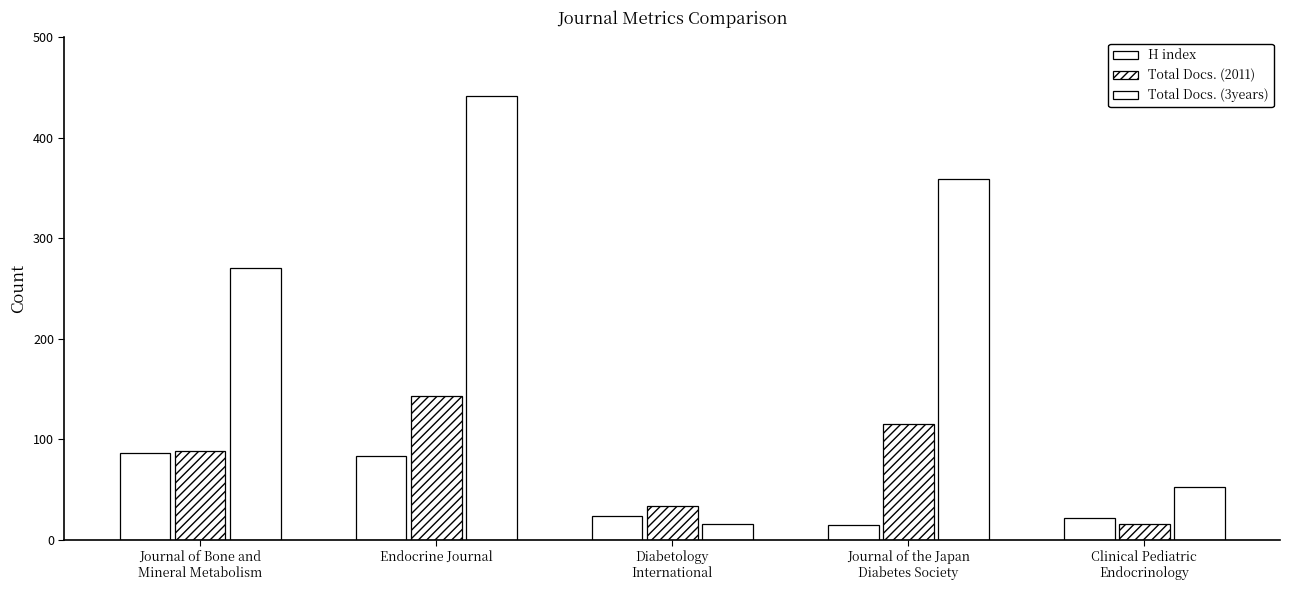

List the series in order of their overall mean, lowest first.

H index, Total Docs. (2011), Total Docs. (3years)